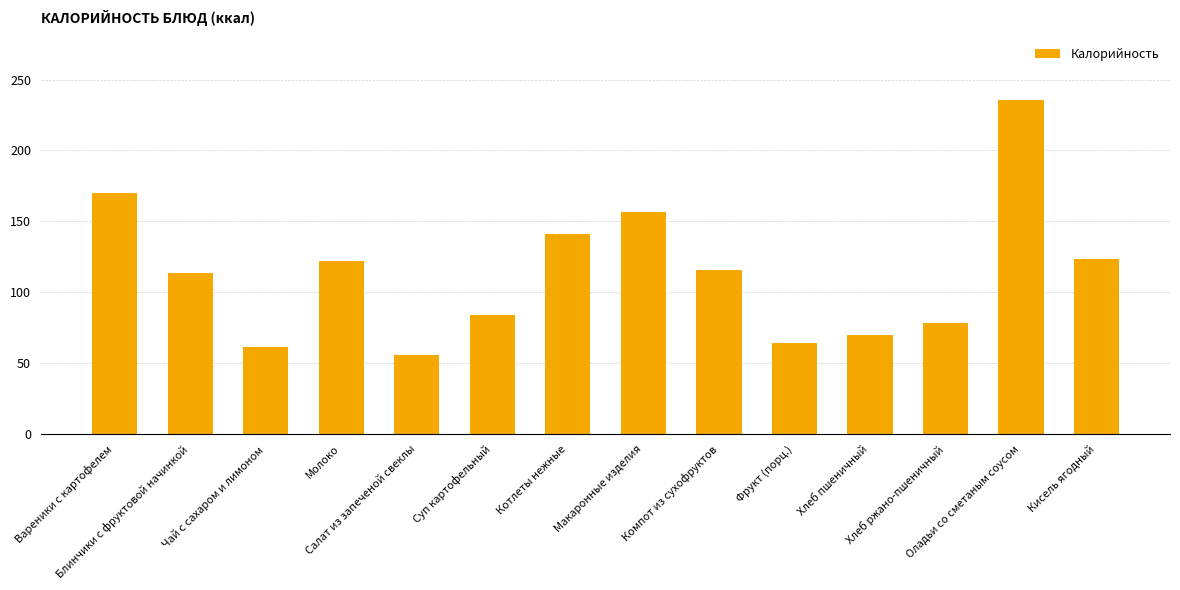

Reading left to right, transcribe all the data shown in this chart.

Вареники с картофелем=170.2	Блинчики с фруктовой начинкой=113.8	Чай с сахаром и лимоном=61.5	Молоко=121.8	Салат из запеченой свеклы=55.7	Суп картофельный=84.3	Котлеты нежные=141.3	Макаронные изделия=156.5	Компот из сухофруктов=115.6	Фрукт (порц.)=64.6	Хлеб пшеничный=70.2	Хлеб ржано-пшеничный=78.1	Оладьи со сметаным соусом=235.5	Кисель ягодный=123.7